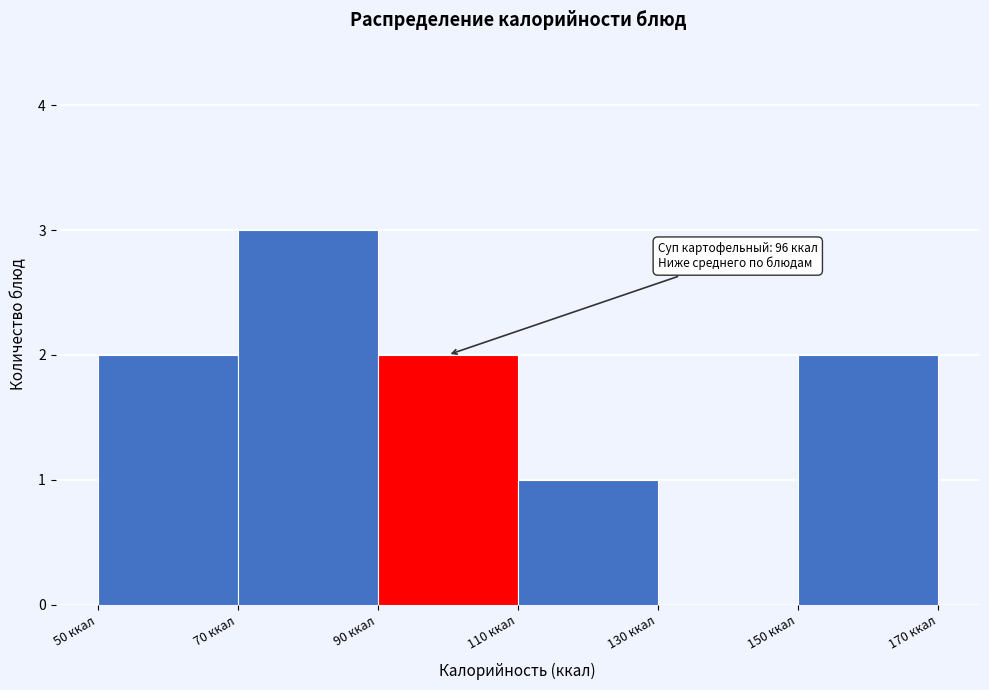

Which range on the x-axis has the tallest bar?

70 to 90